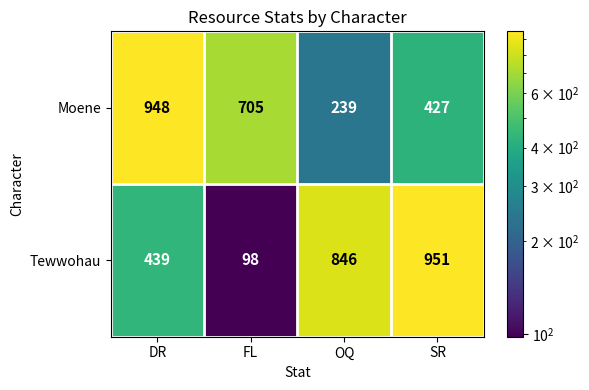

What is the sum of all Tewwohau values?

2334